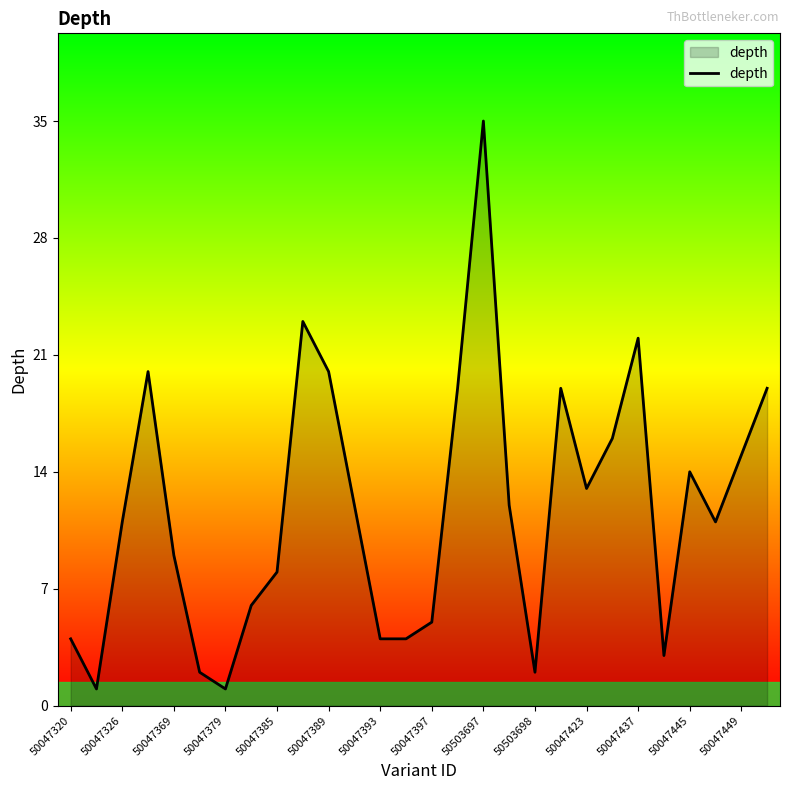

What is the greatest value displayed?

35